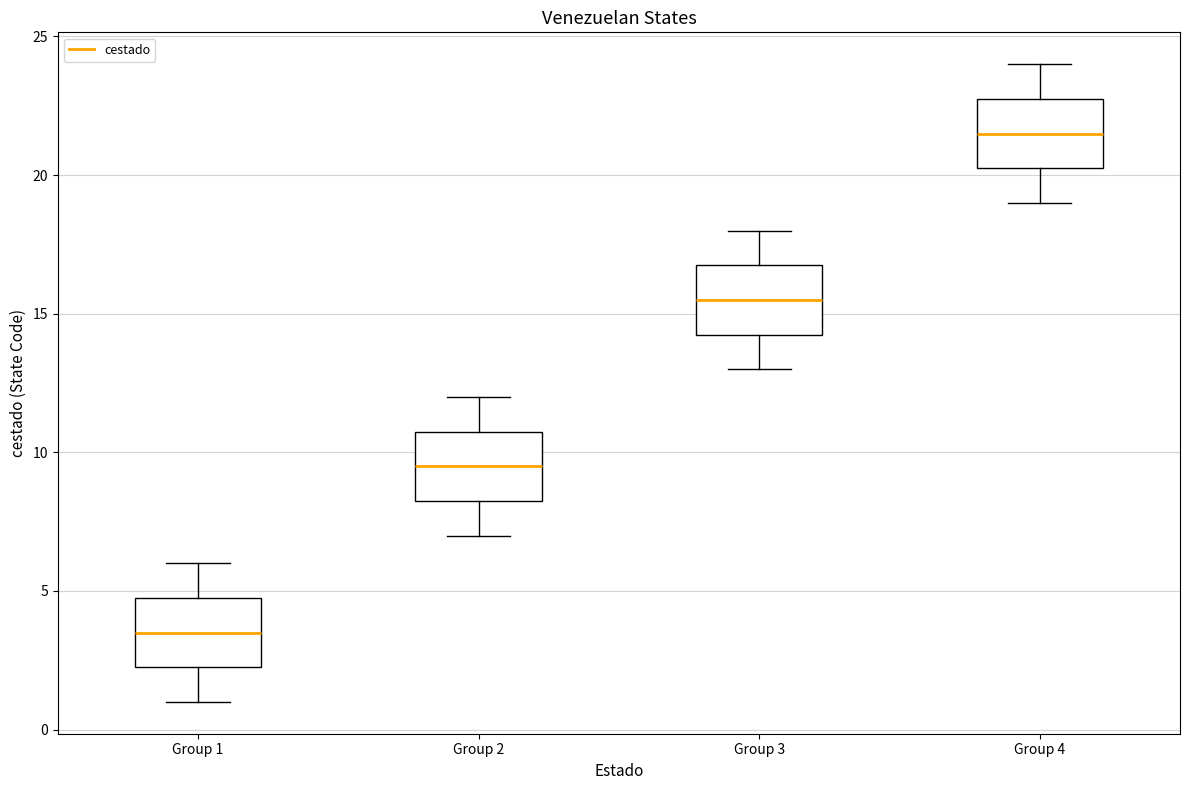

Reading left to right, read every box against the y-axis: the position of its median line, the range the box covers, and the ends of its whiskers. The values are not printed on the chart, so give them approximately, as read against the axis.

Group 1: median 3.5, box 2.5 to 5.0, whiskers 1.0 to 6.0
Group 2: median 9.5, box 8.5 to 11.0, whiskers 7.0 to 12.0
Group 3: median 15.5, box 14.5 to 17.0, whiskers 13.0 to 18.0
Group 4: median 21.5, box 20.5 to 23.0, whiskers 19.0 to 24.0